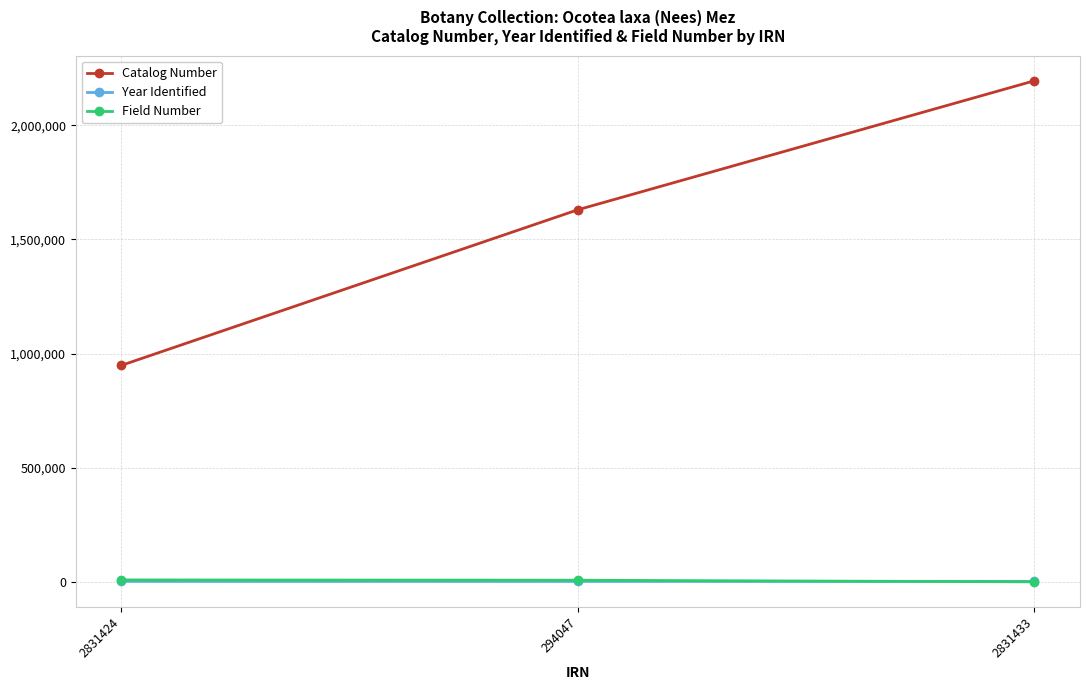

Is it true that Year Identified equals 1987 at 2831424?

True